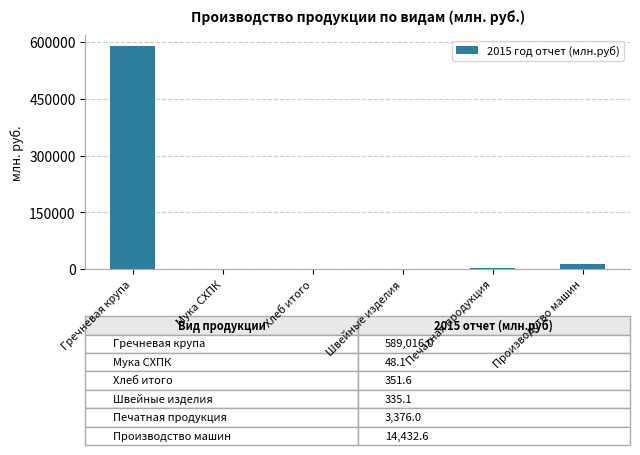

Approximately how many times larger is the value at Гречневая крупа compared to Мука СХПК?

12245.7